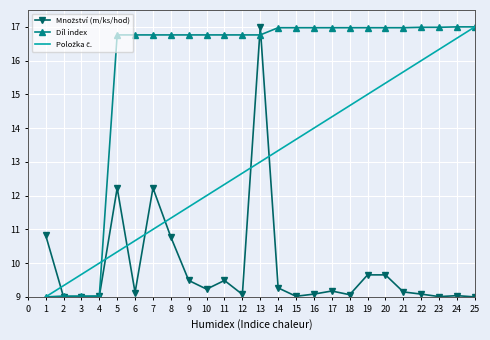

The value of Díl index at 24 is 29.1. True or false?

False